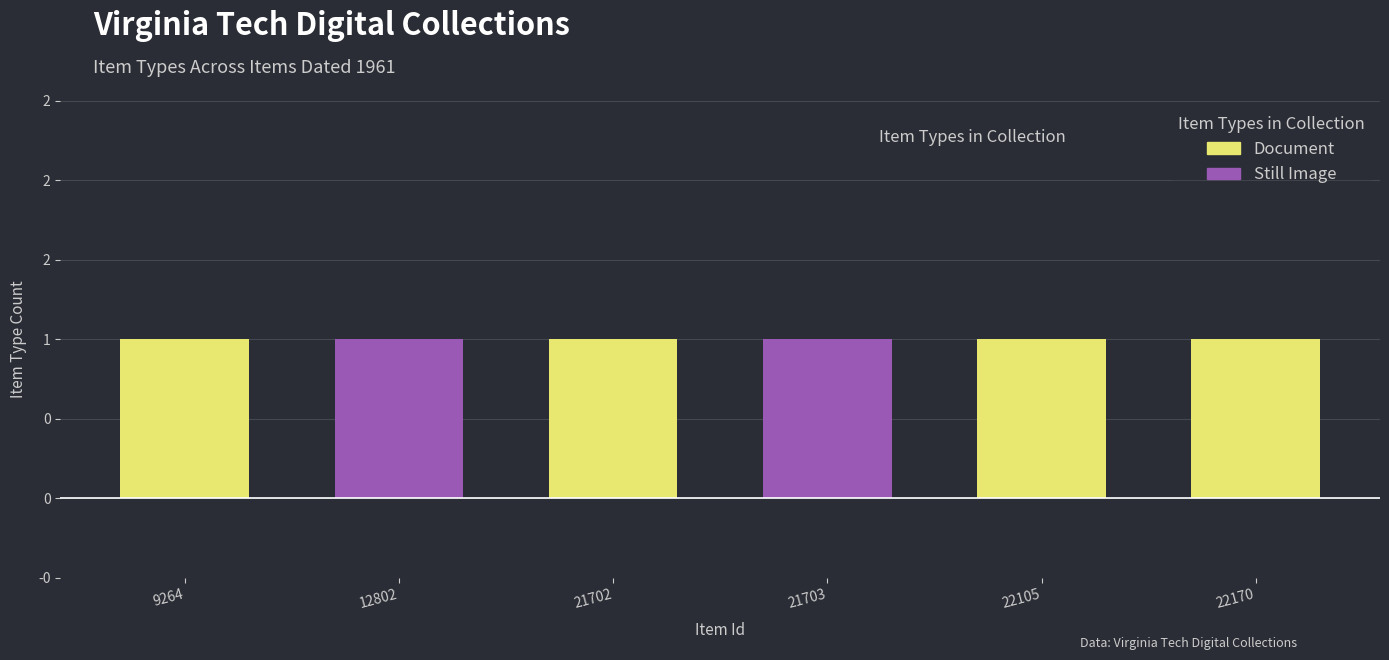

The value of Document at 21703 is 0. True or false?

True